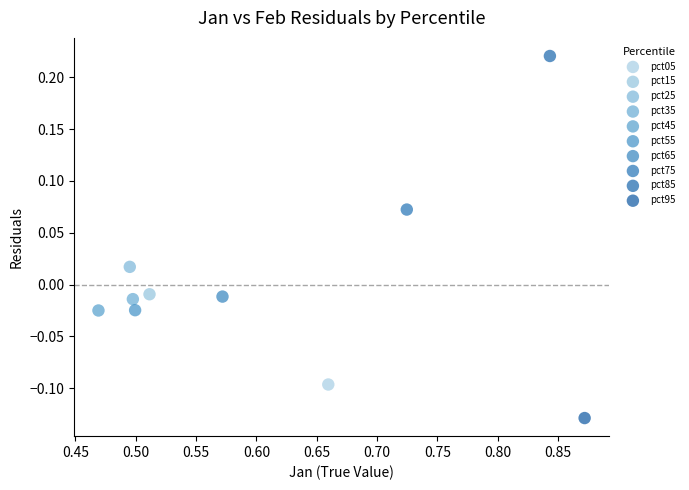

Which series reaches the maximum Y coordinate?

pct85